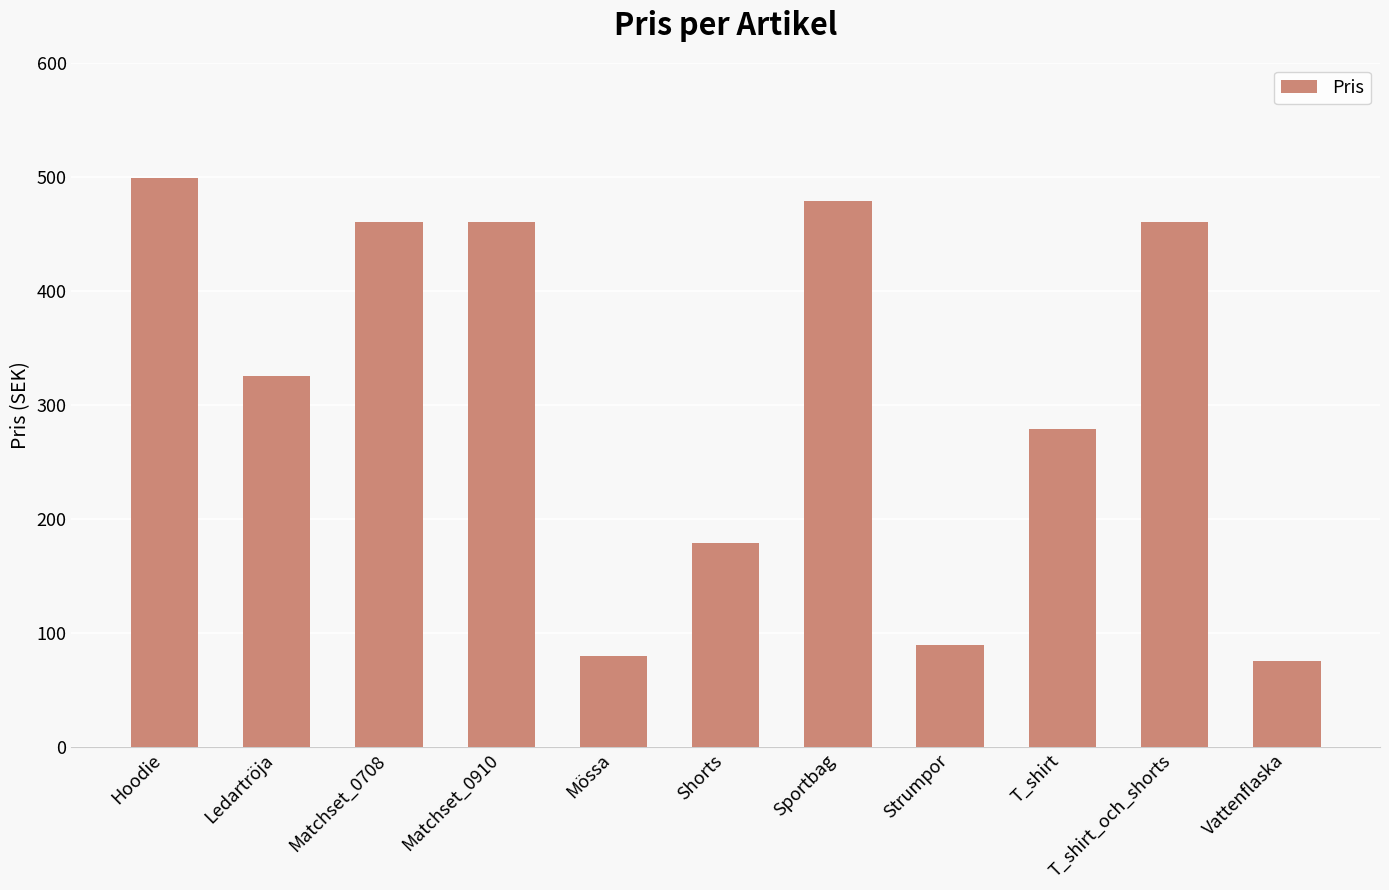

What is the label of the 5th bar from the right?

Sportbag